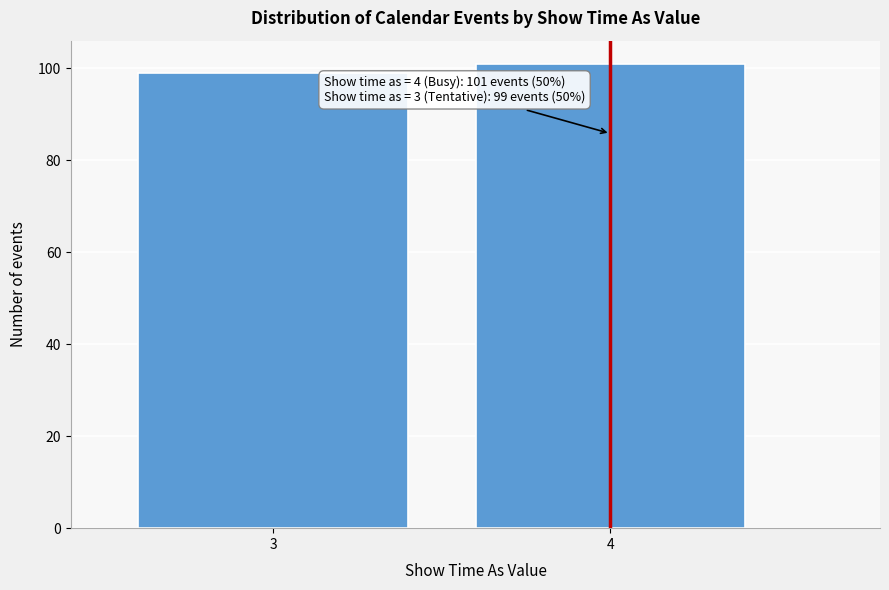

Reading left to right, what are all the values shown in this chart?

3=99	4=101